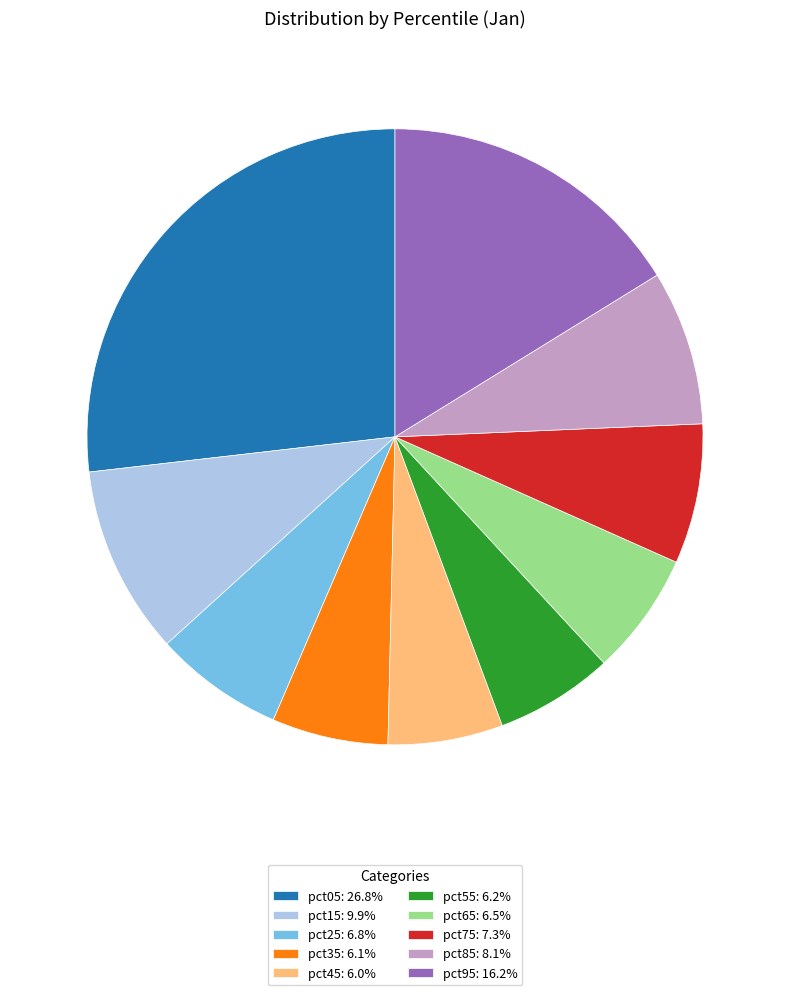

Is pct65 the majority of the pie?

No